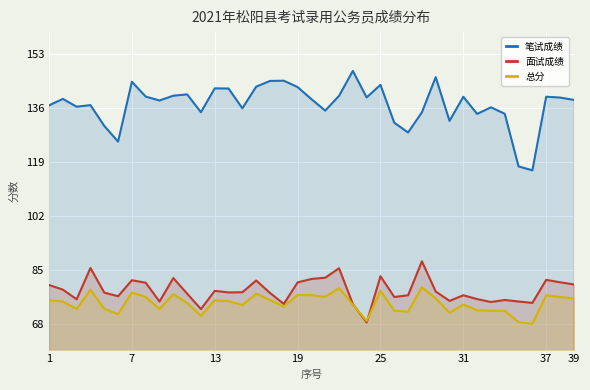

What is the total value across all series at 16?

298.1